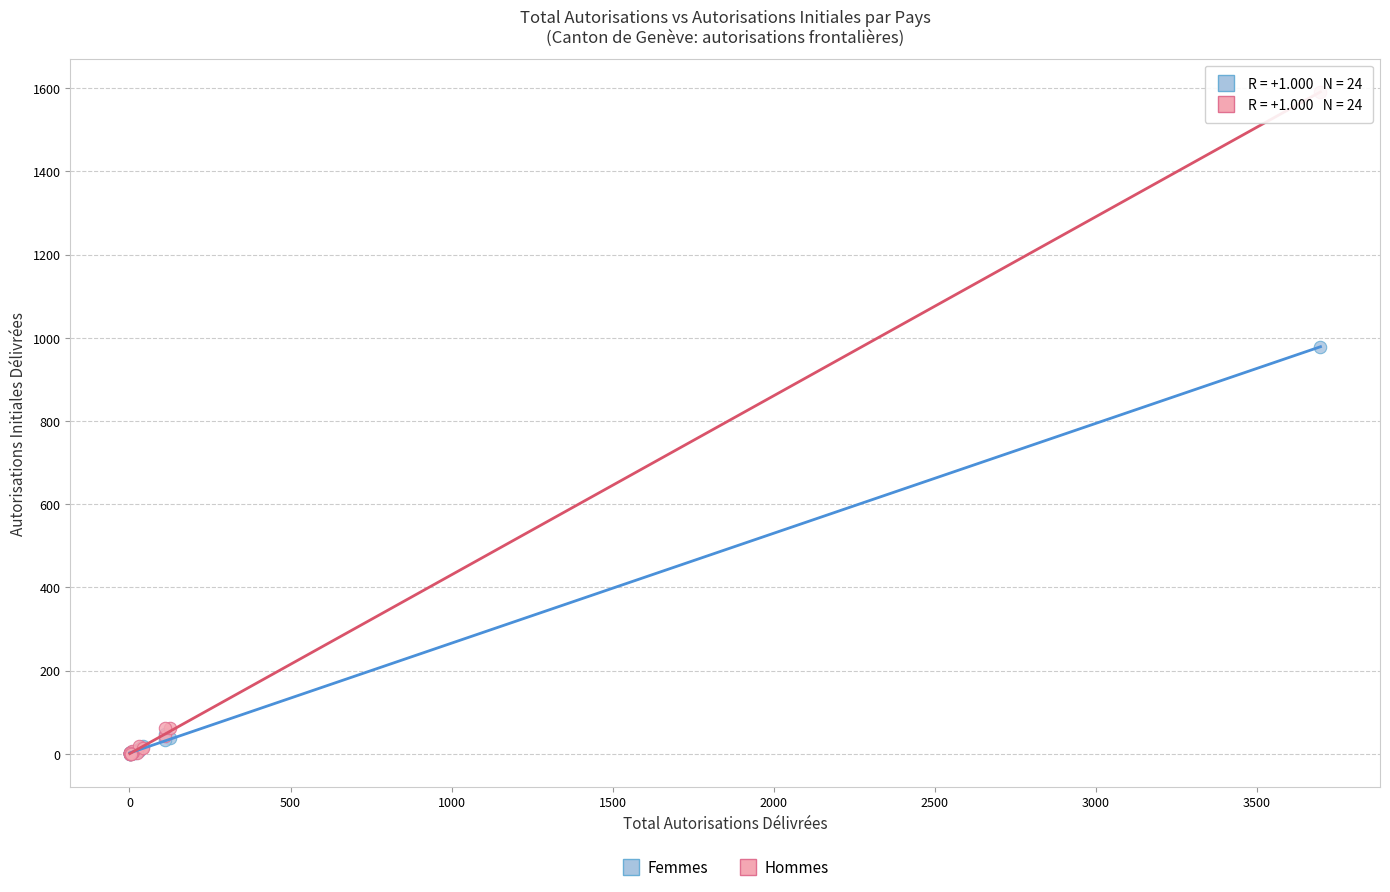

Across all series, what Y value is closest to 795?

978